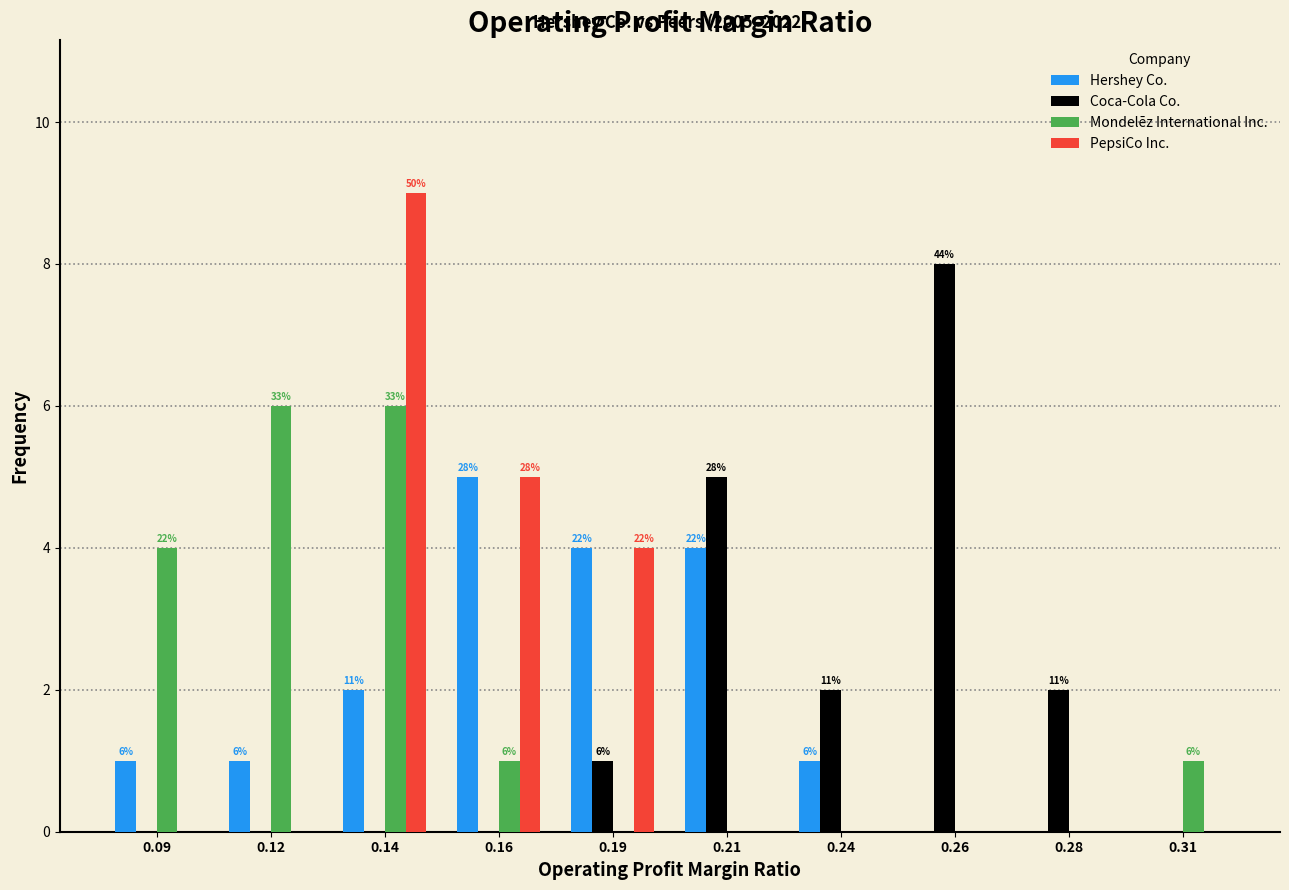

Are the bars horizontal?

No